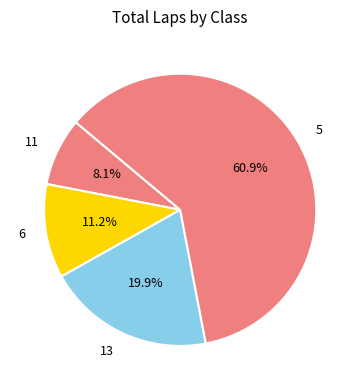

To the nearest percent, what percentage of the pie is 13?

20%